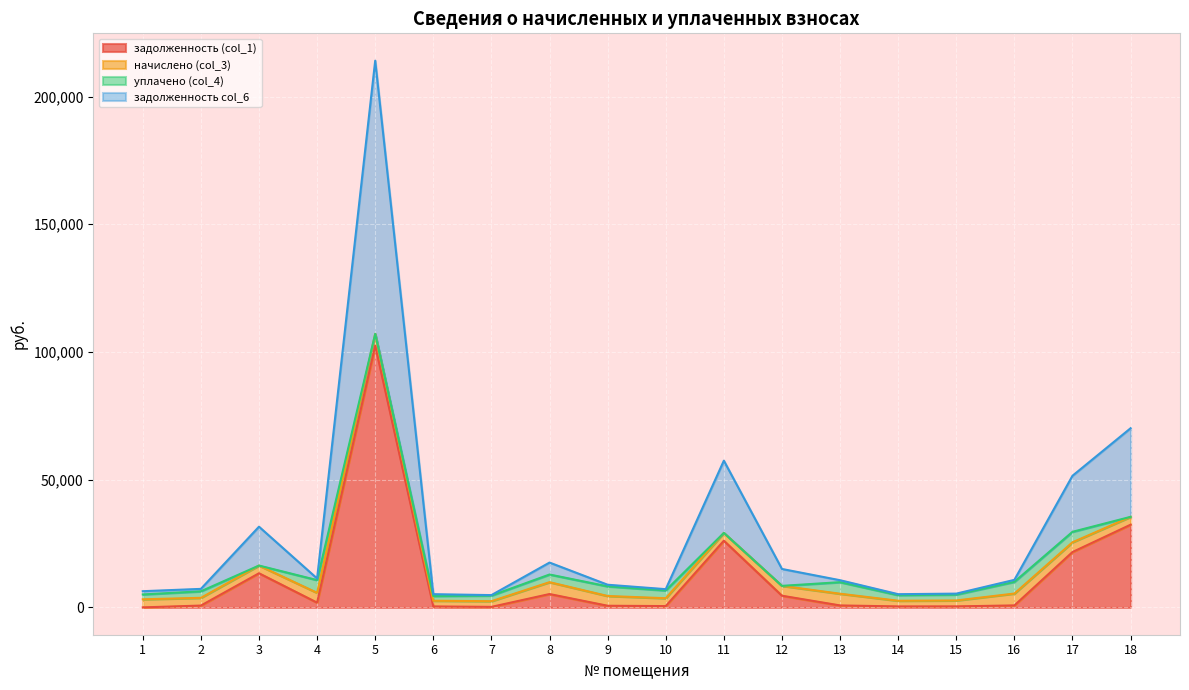

What is the difference between the second highest and minimum values in the задолженность (col_1) series?

32375.6